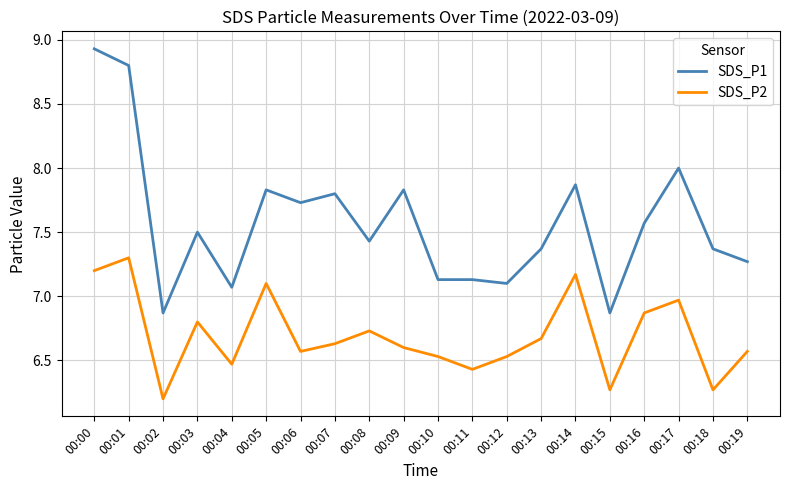

True or false: SDS_P2 has more than 2 interior local peaks.

True